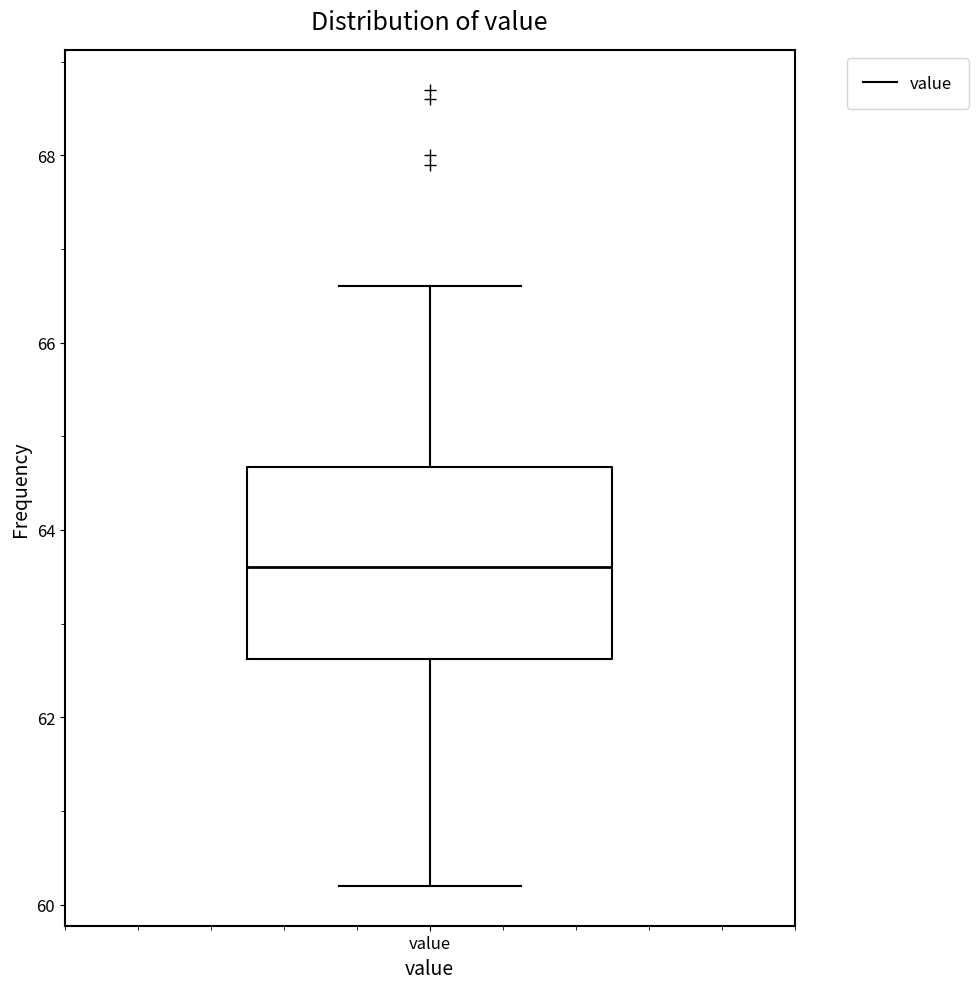

Read this box plot against the y-axis: the position of the median line, the range covered by the box, and the ends of both whiskers. The values are not printed on the chart, so give them approximately, as read against the axis.

median 63.6, box 62.6 to 64.6, whiskers 60.2 to 66.6